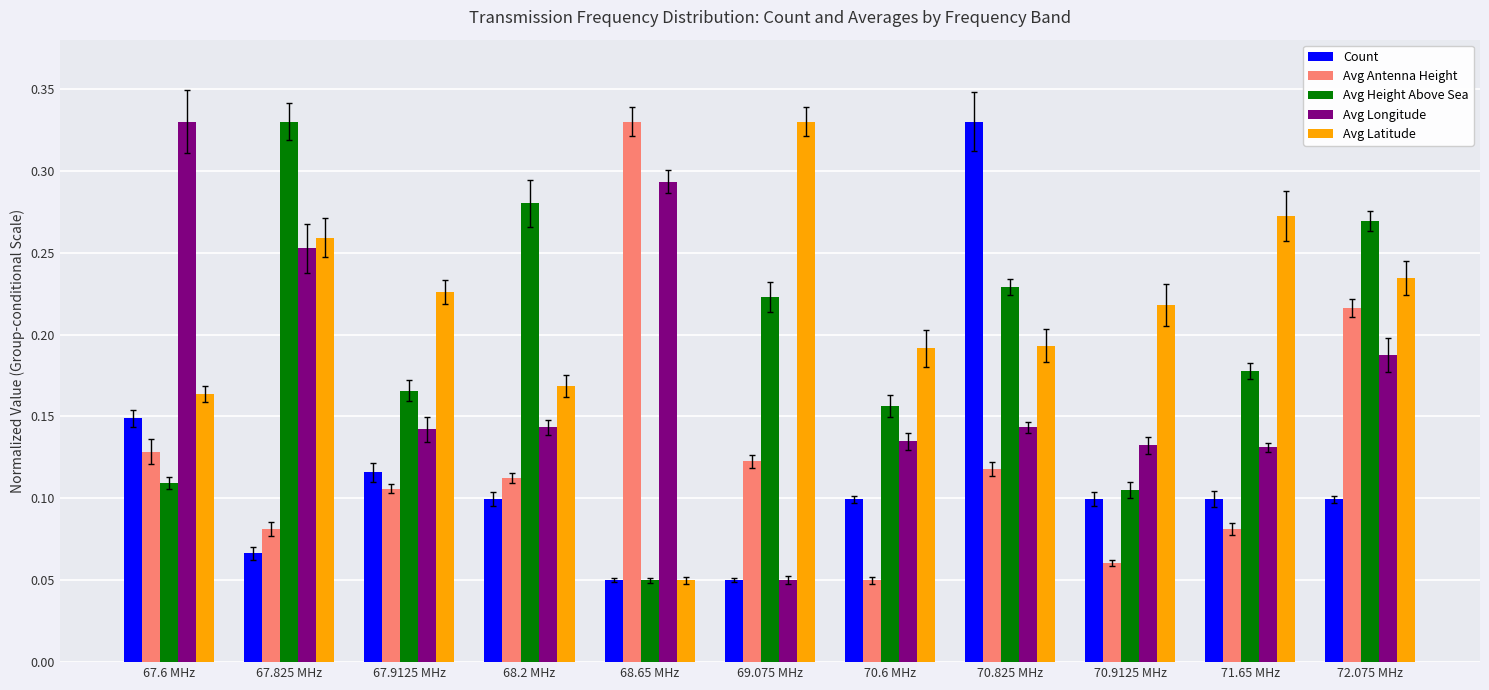

Which series has the largest total across all categories?

Avg Latitude